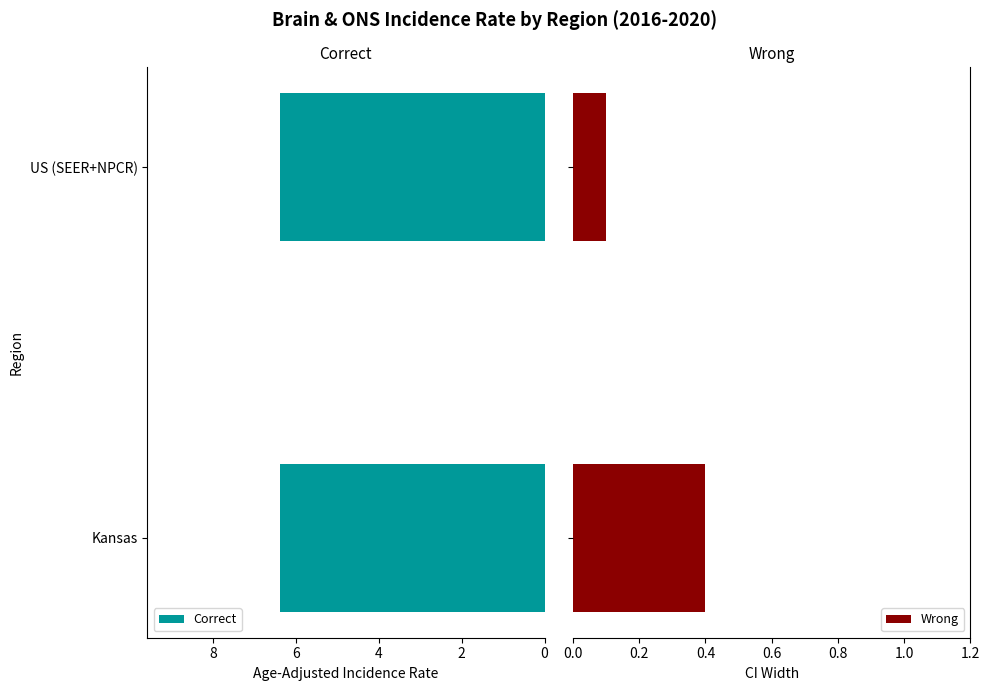

Which series has the widest spread of values?

Wrong